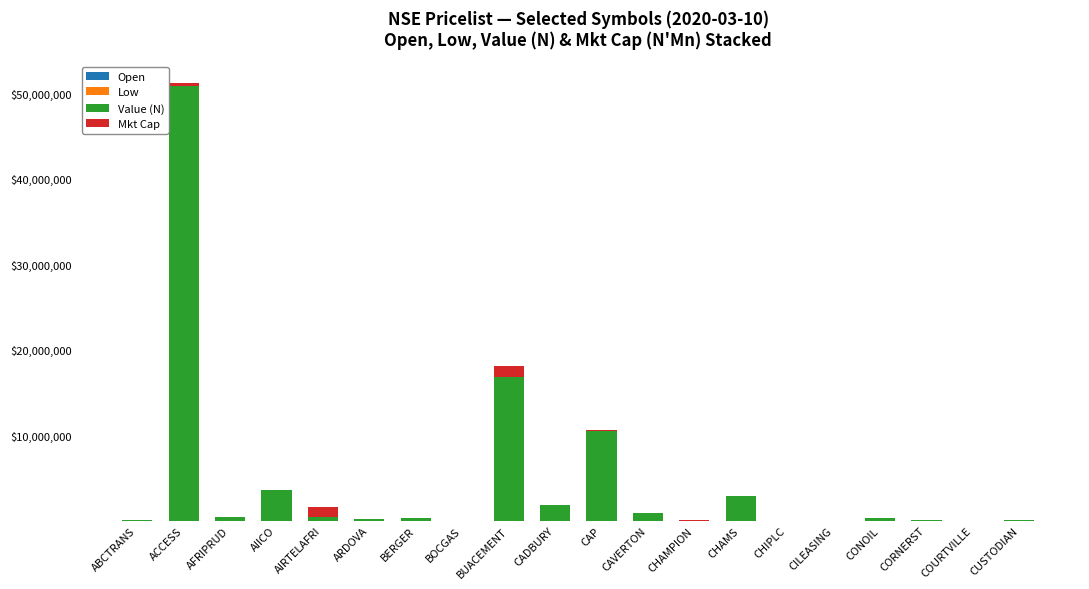

Are the bars grouped side by side (vs. stacked)?

No